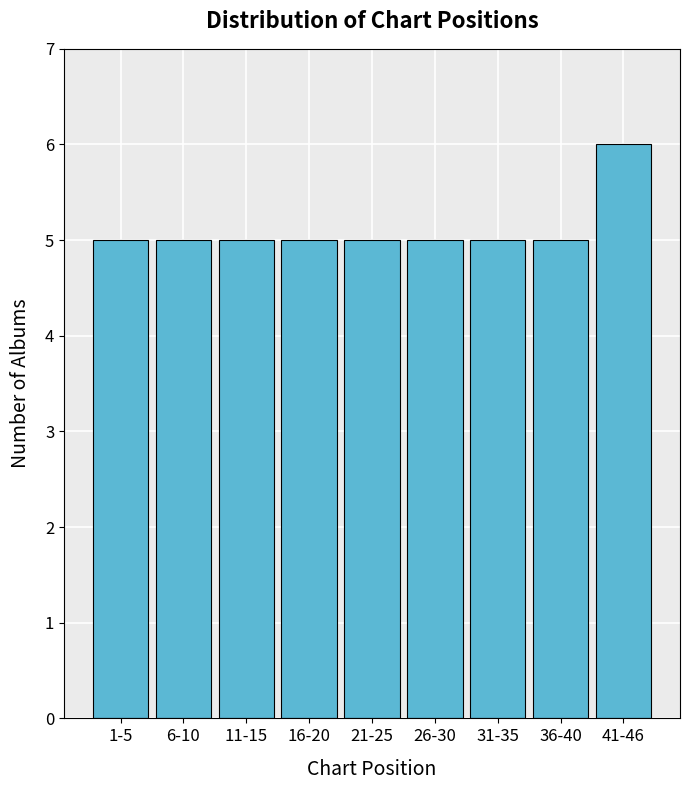

Reading right to left, extract all data points from this chart.

6	5	5	5	5	5	5	5	5